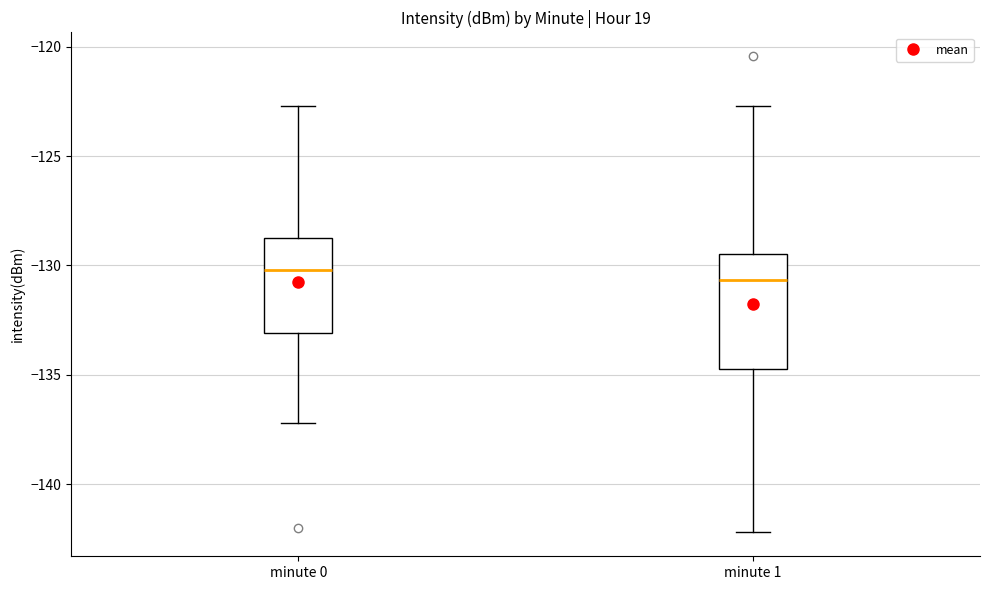

Which box is the tallest, from its lower edge to its upper edge?

minute 1